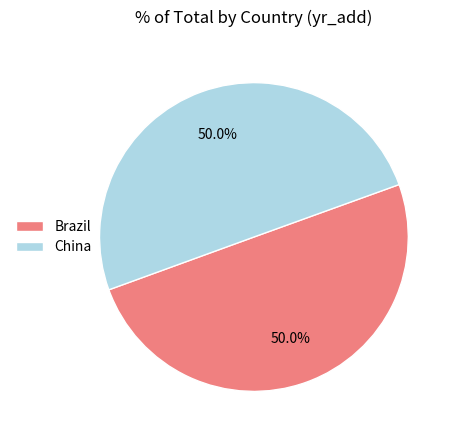

Combined, what portion of the pie is China and Brazil?

100.0%